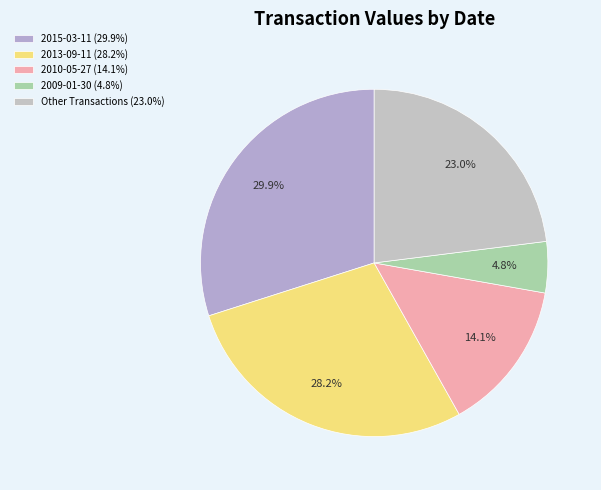

What is the largest slice in the pie chart?

2015-03-11 (29.9%)